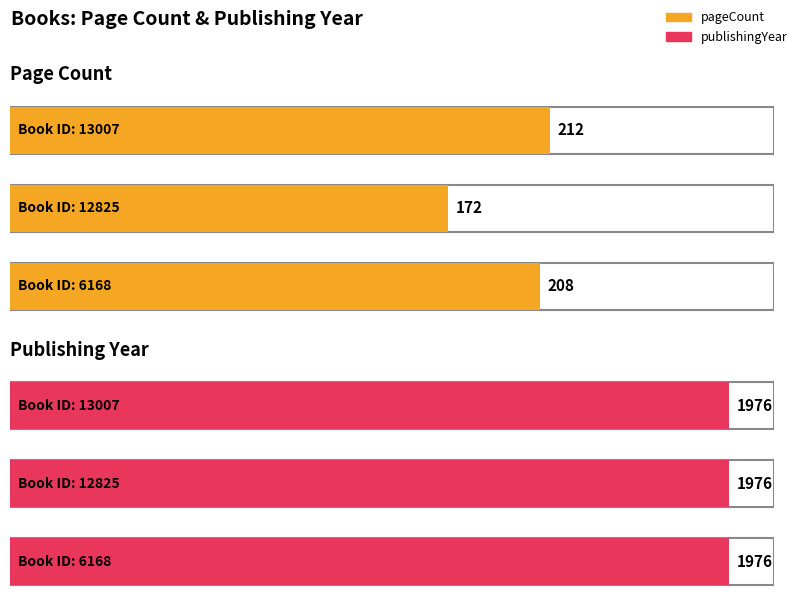

What is the minimum value shown in the chart?

172